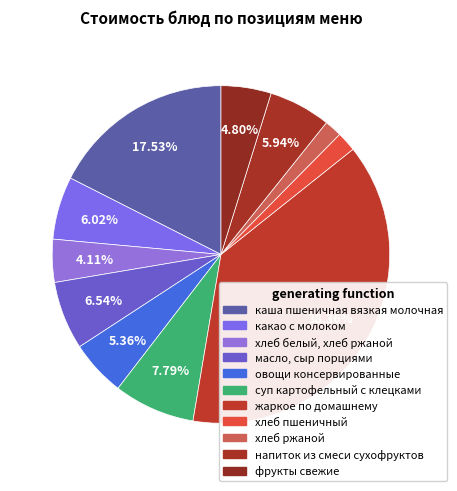

To the nearest percent, what portion does суп картофельный с клецками represent?

8%